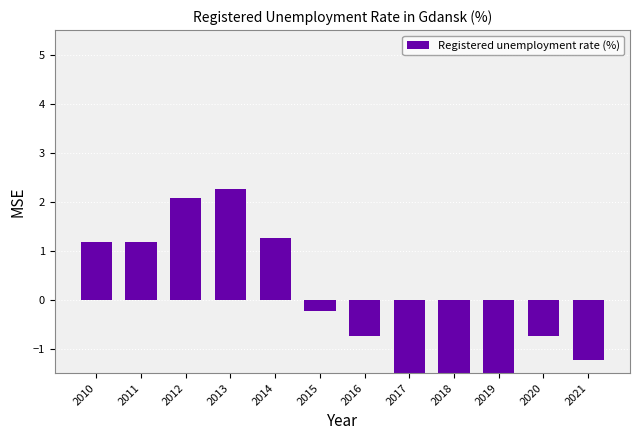

The chart shows a value of 2.1 at 2014. True or false?

False